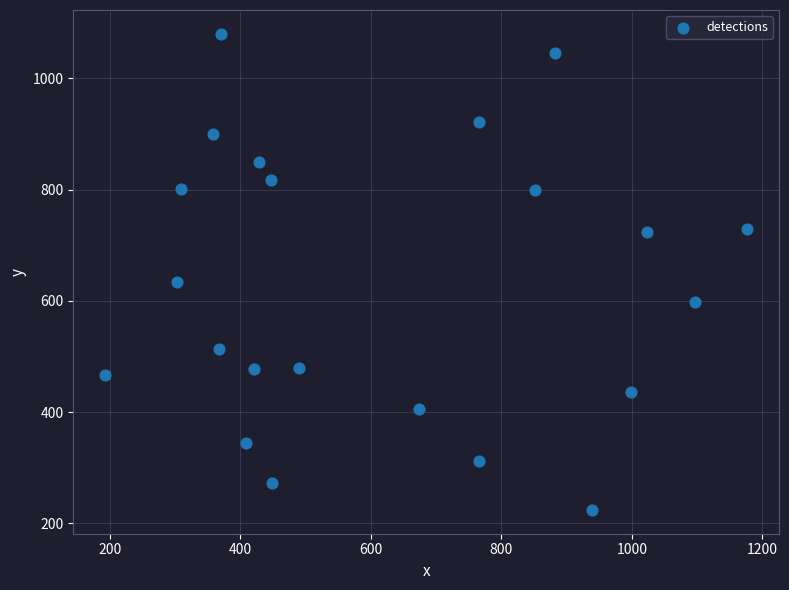

What is the range of Y values (max minus min)?

856.3